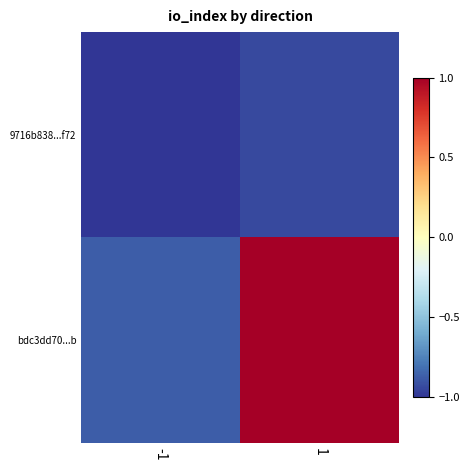

Reading left to right, list all the values displayed in this chart.

9716b838...f72: -1=-1.0	1=-0.9
bdc3dd70...b: -1=-0.9	1=1.0